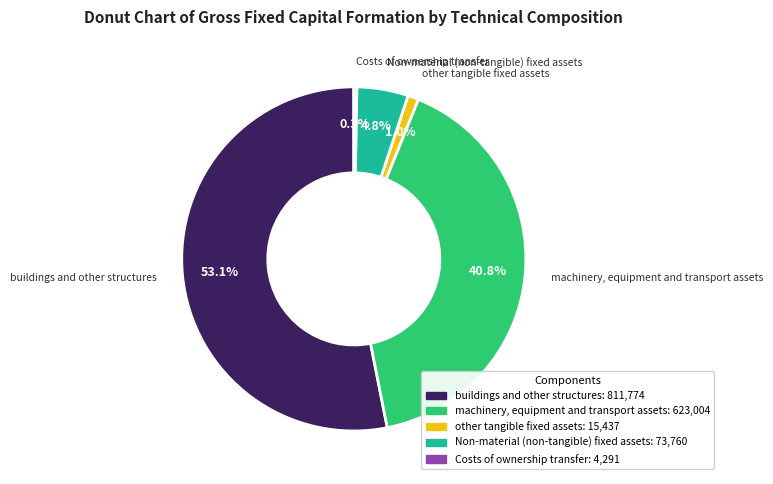

Which category has the biggest portion of the pie?

buildings and other structures